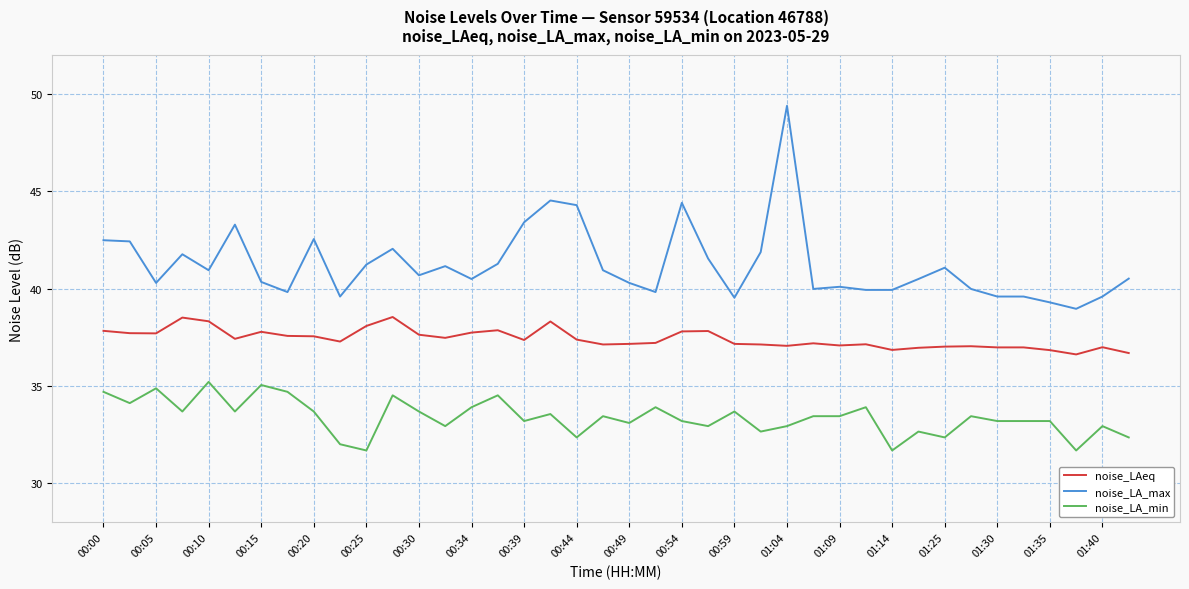

True or false: noise_LA_min and noise_LAeq intersect in this chart.

False